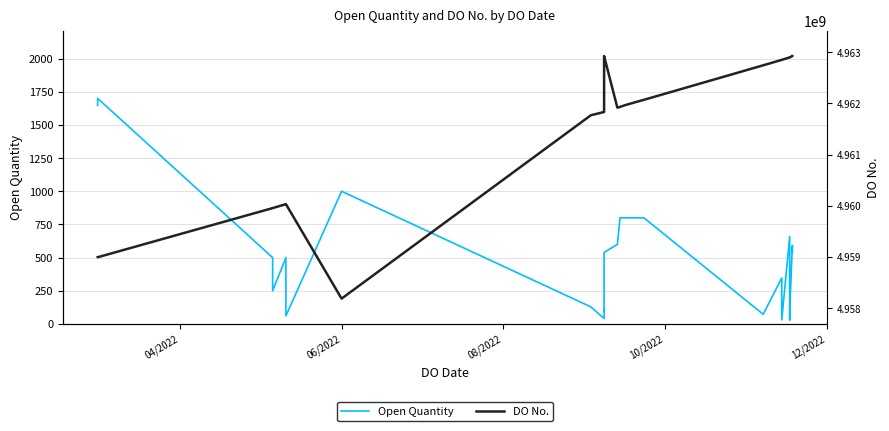

Rank the series by their maximum value, from highest to lowest.

DO No., Open Quantity